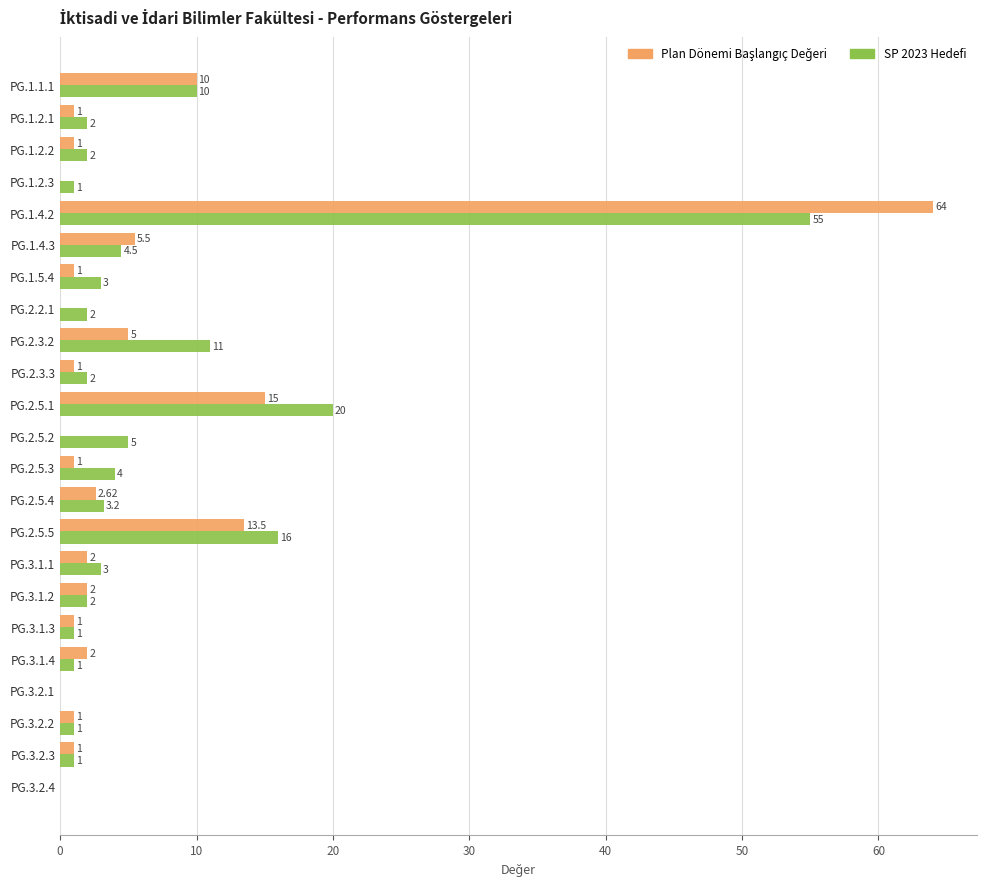

What is the sum of the SP 2023 Hedefi values at PG.2.5.3 and PG.2.2.1?

6.0